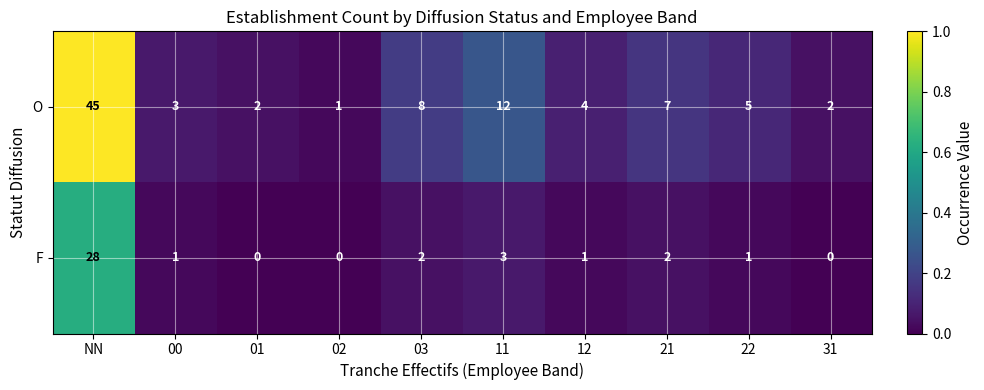

How many series are shown in this chart?

2